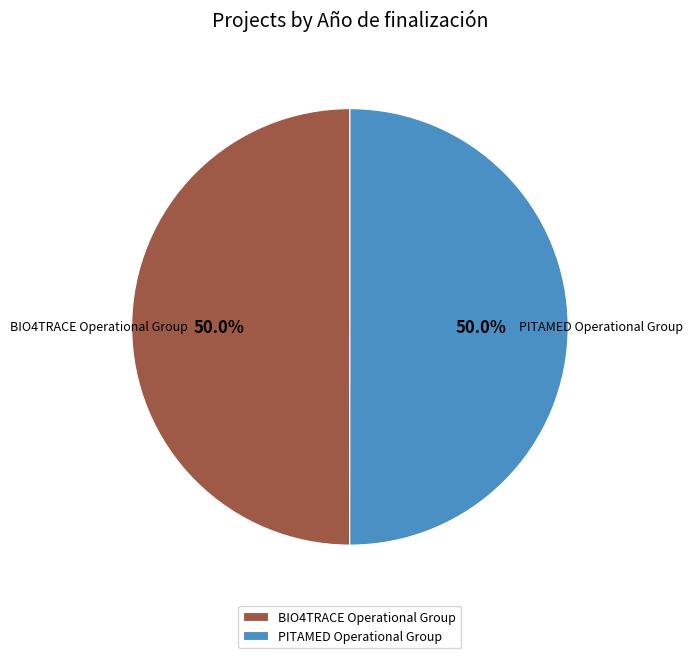

Combined, what portion of the pie is BIO4TRACE Operational Group and PITAMED Operational Group?

100.0%